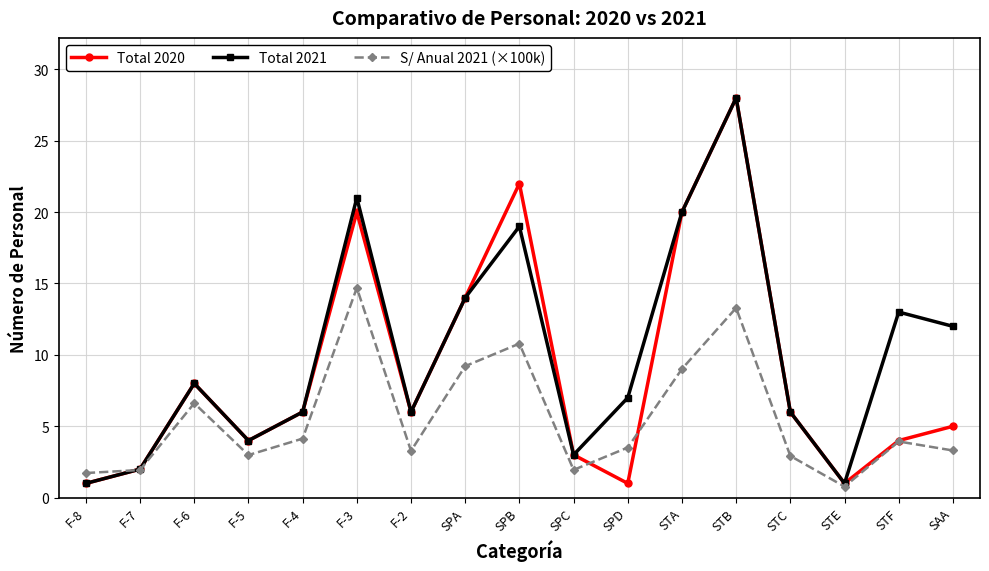

Which series has the largest total across all categories?

Total 2021